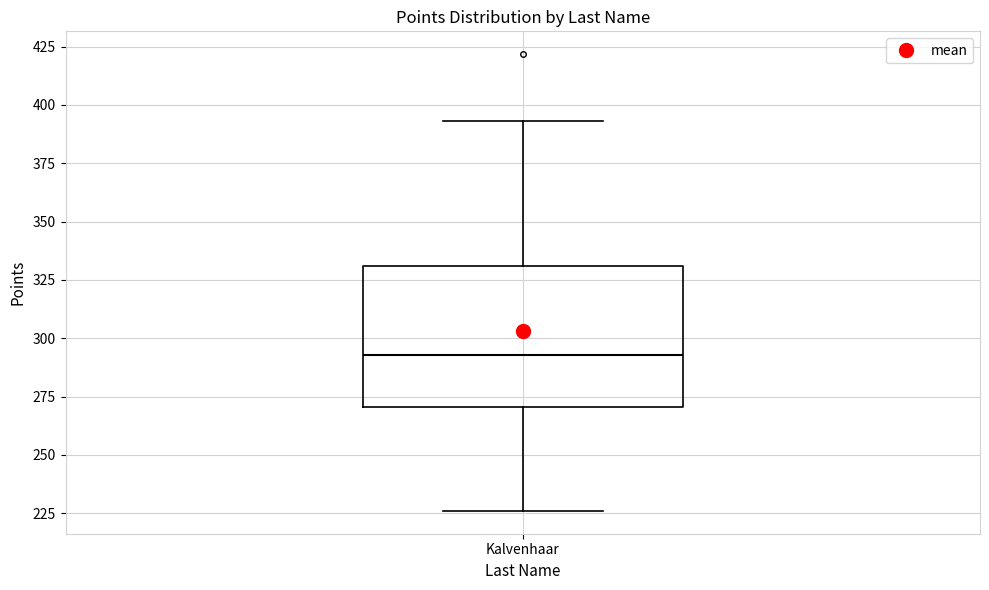

Read this box plot against the y-axis: the position of the median line, the range covered by the box, and the ends of both whiskers. The values are not printed on the chart, so give them approximately, as read against the axis.

median 295, box 270 to 330, whiskers 225 to 395